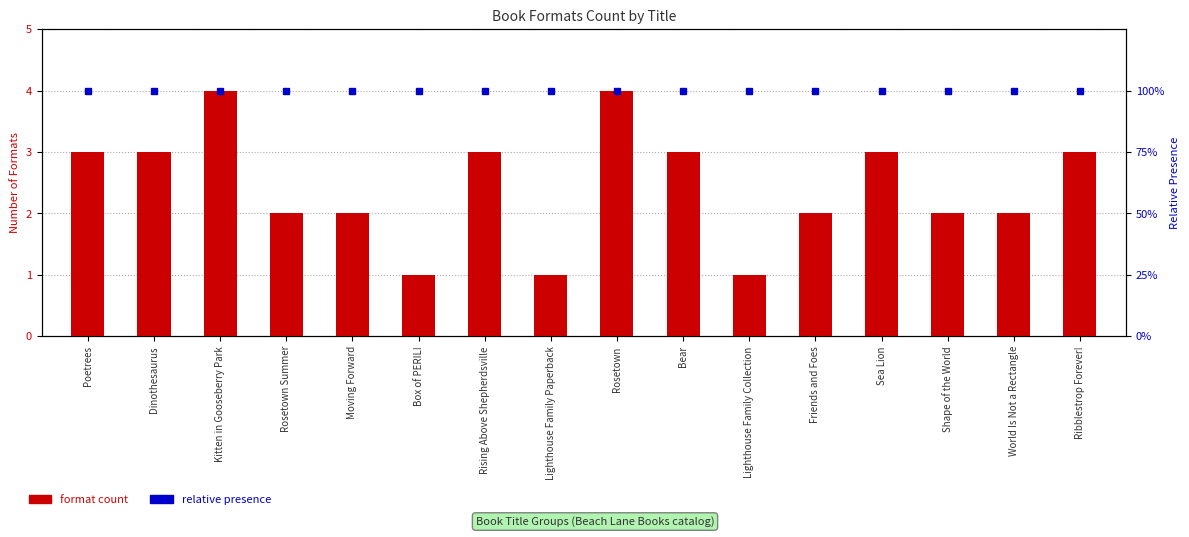

Which series has the largest range (max minus min)?

format count